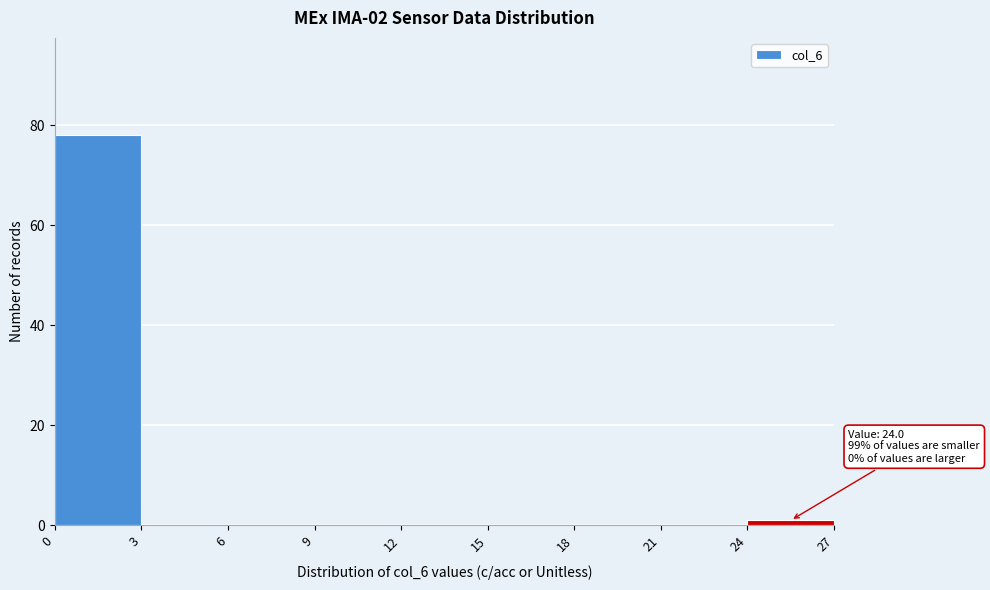

Over which range of the x-axis is the bar tallest?

0 to 3